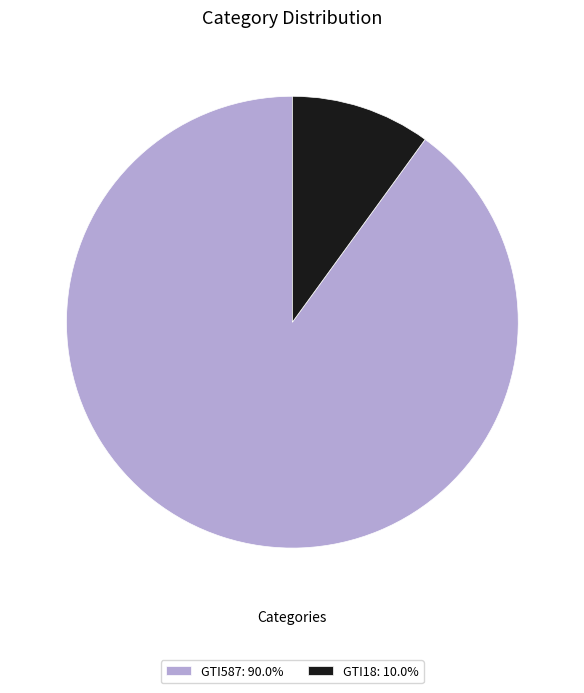

What is the smallest slice in the pie chart?

GTI18